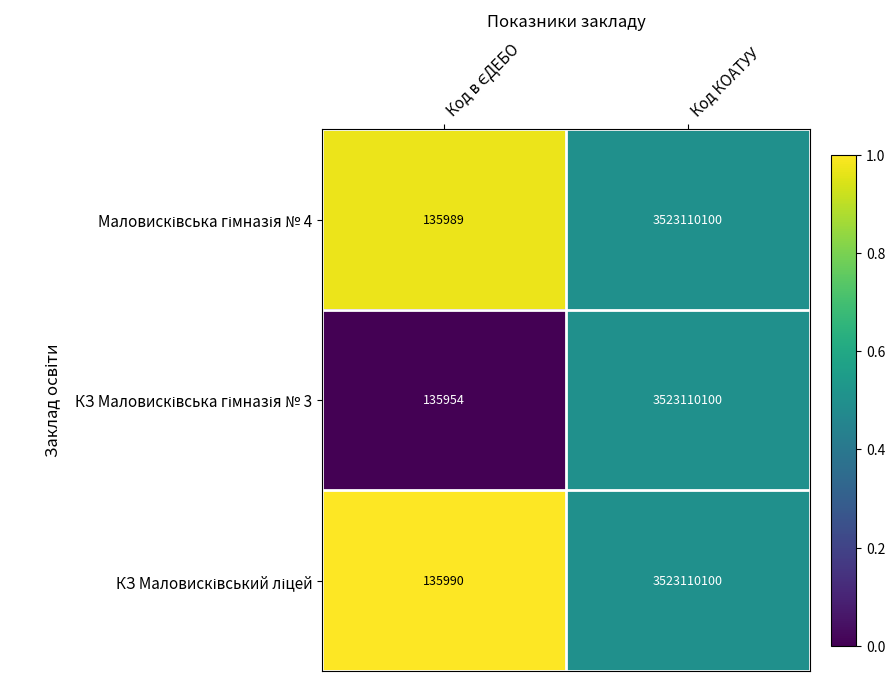

At which category is the sum across all series the highest?

Код КОАТУУ